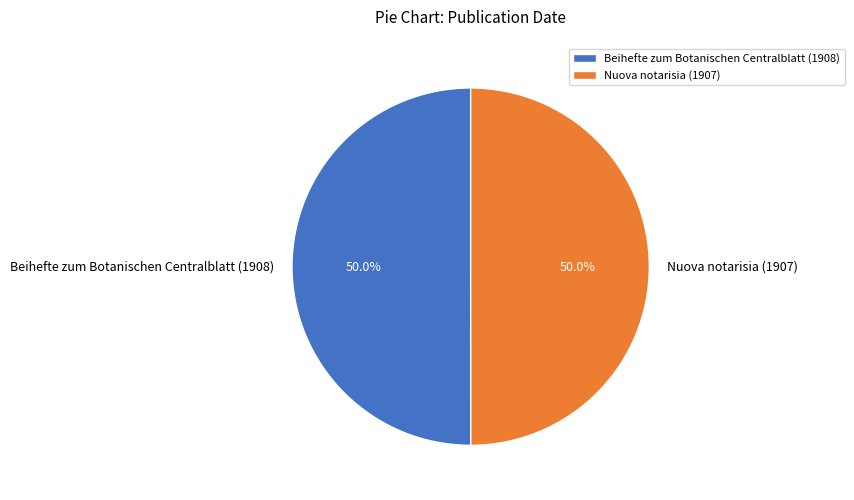

Do Beihefte zum Botanischen Centralblatt (1908) and Nuova notarisia (1907) together represent more than half of the pie?

Yes